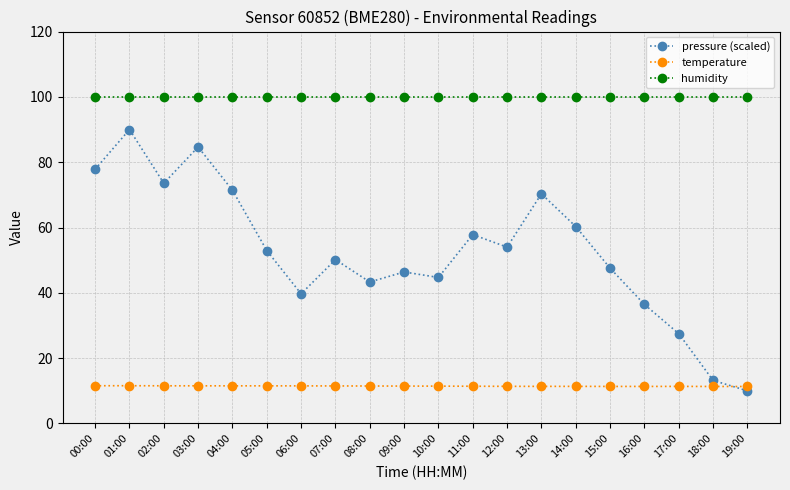

How many intersections are there between pressure (scaled) and temperature?

1